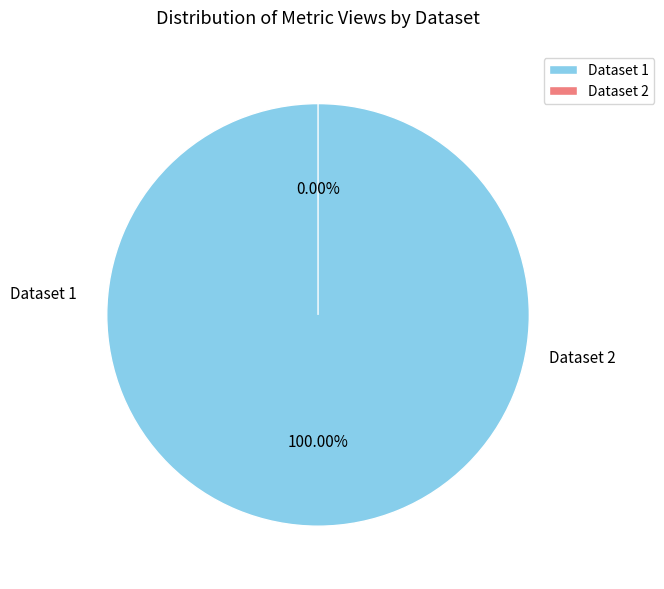

Which category accounts for the majority?

5ae9c924c8d8c9146a44cc8c